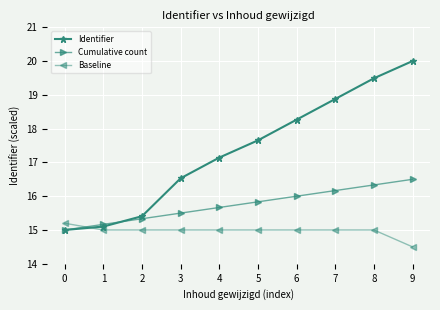

Which series has the largest range (max minus min)?

Identifier